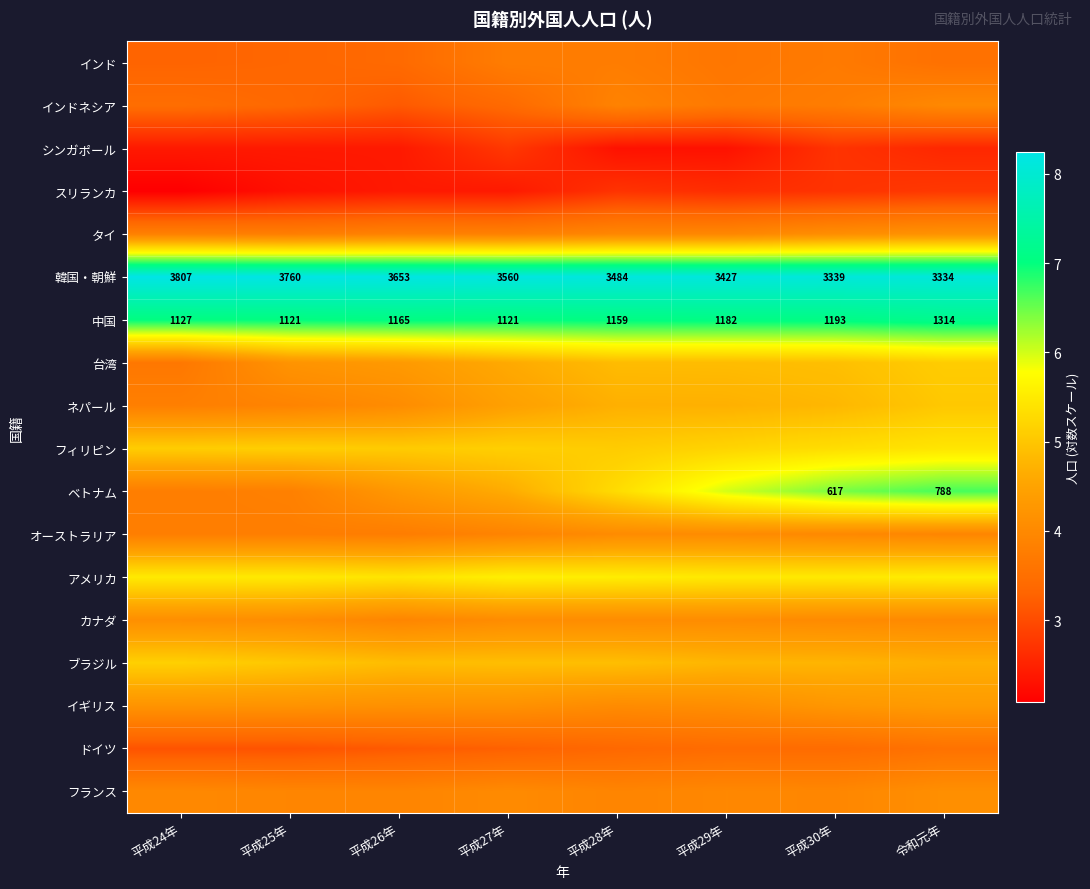

At how many categories does at least one series exceed 8?

8